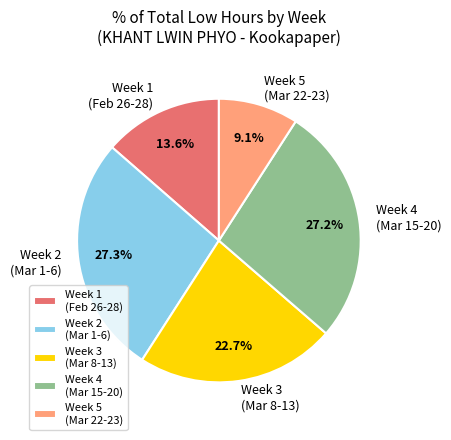

How many segments does this pie chart have?

5